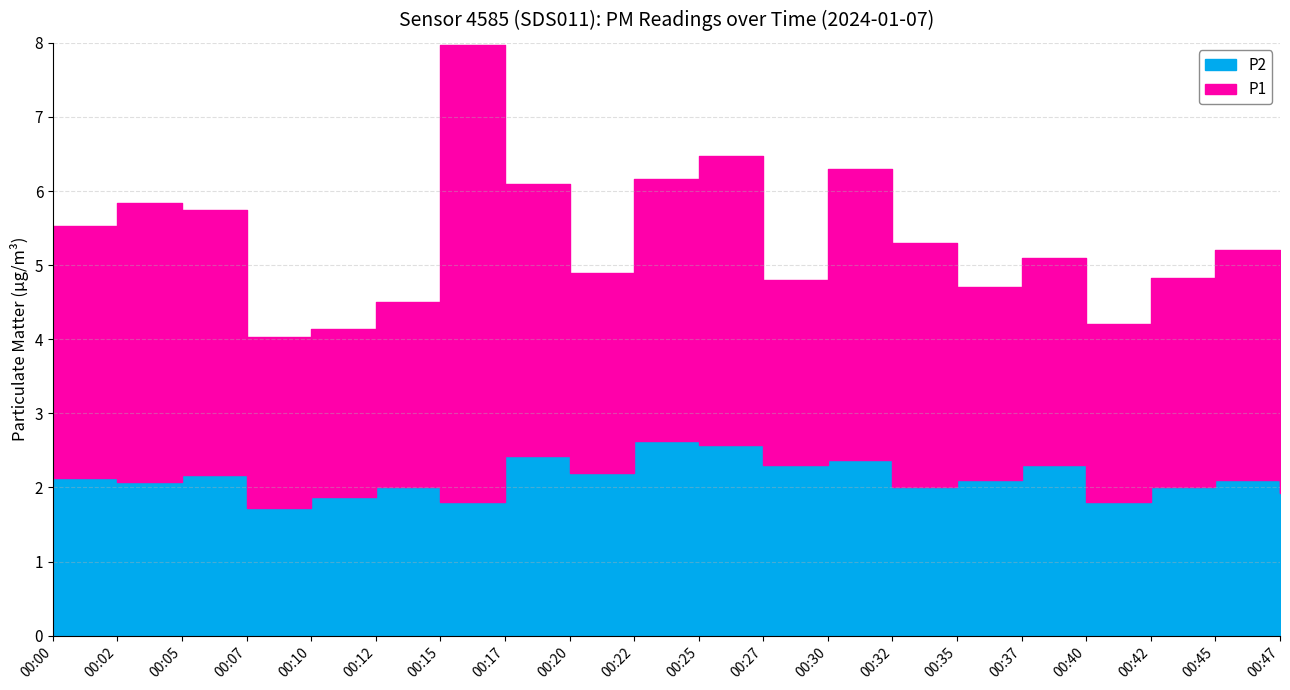

What is the sum of the P1 values at 00:25 and 00:17?

7.6